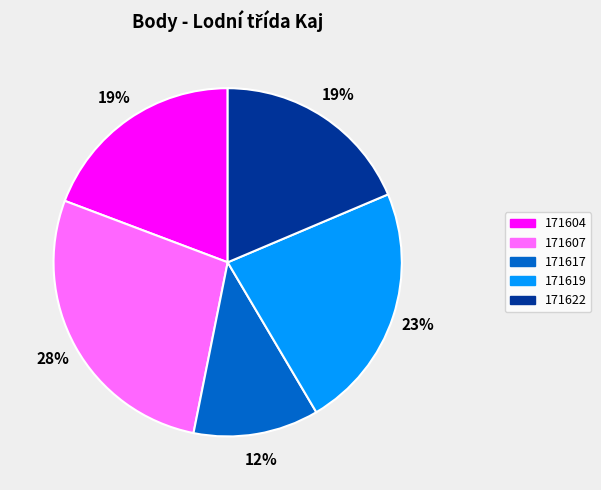

To the nearest percent, what is the average slice percentage?

20%